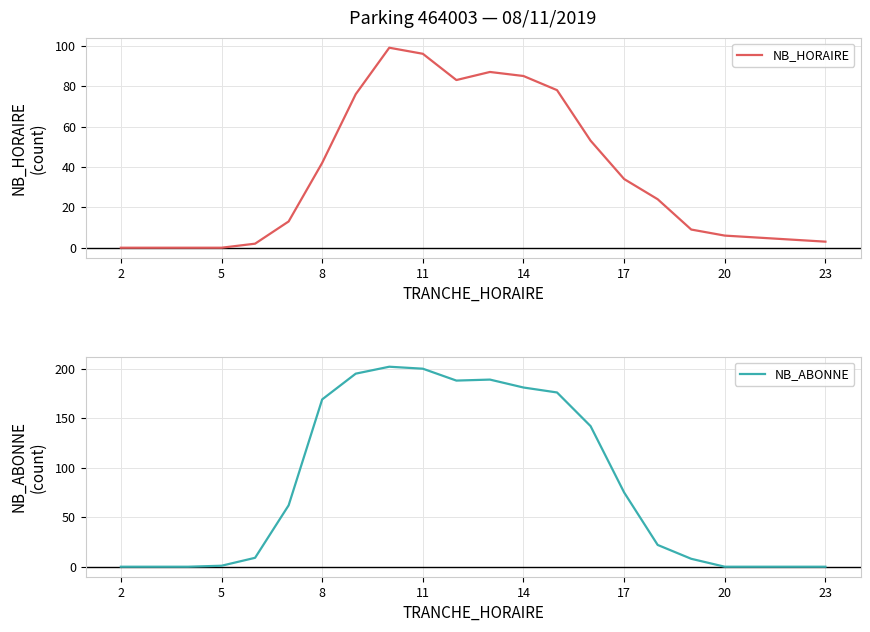

Is it true that NB_HORAIRE equals 34 at 17?

True